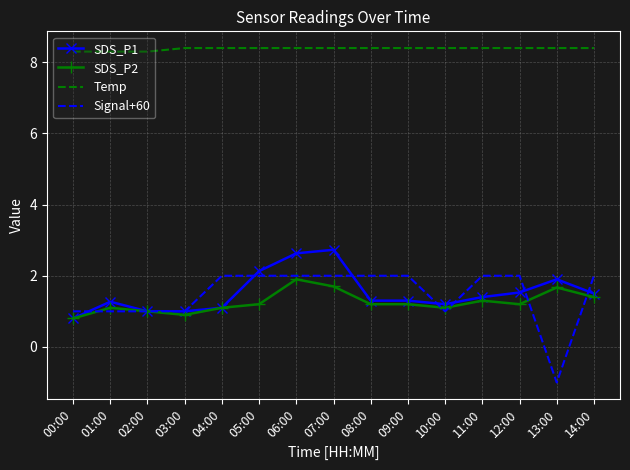

The value of SDS_P2 at 00:00 is 0.8. True or false?

True